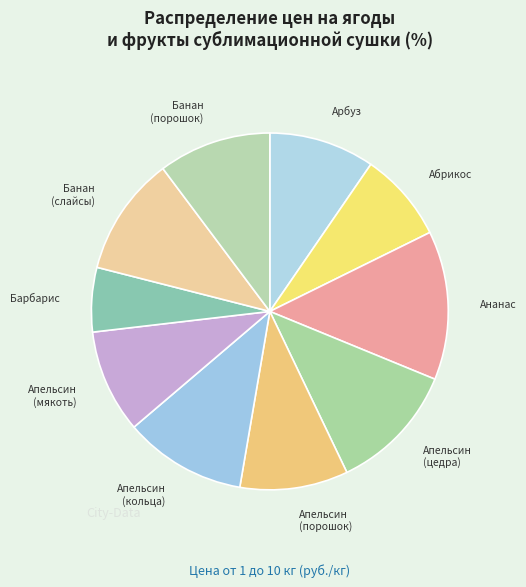

Is it true that Апельсин (порошок) is 18% of the pie?

False